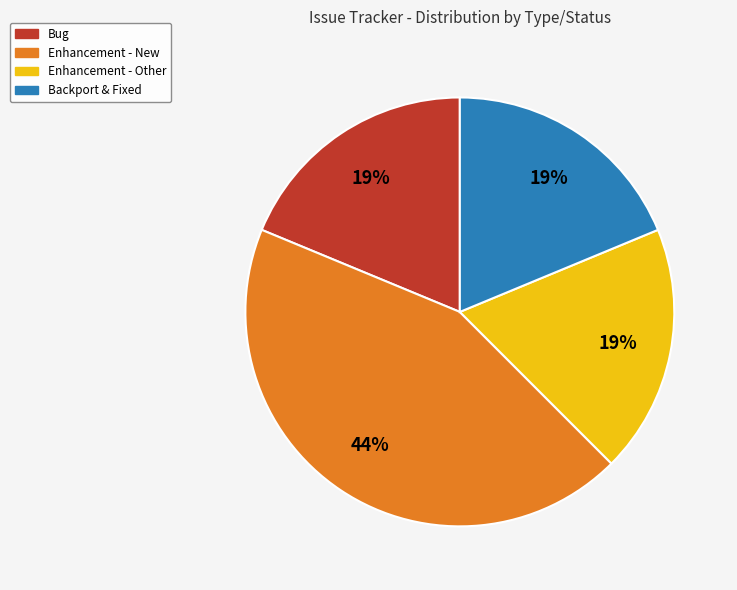

Is there any slice that represents more than half of the pie?

No